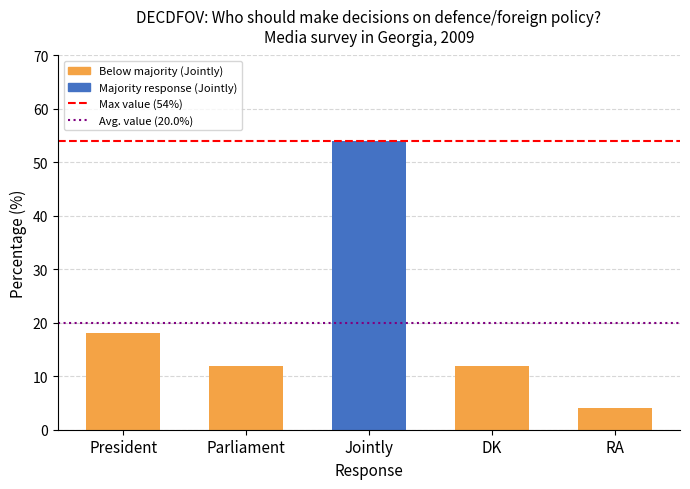

How many categories are shown in the chart?

5